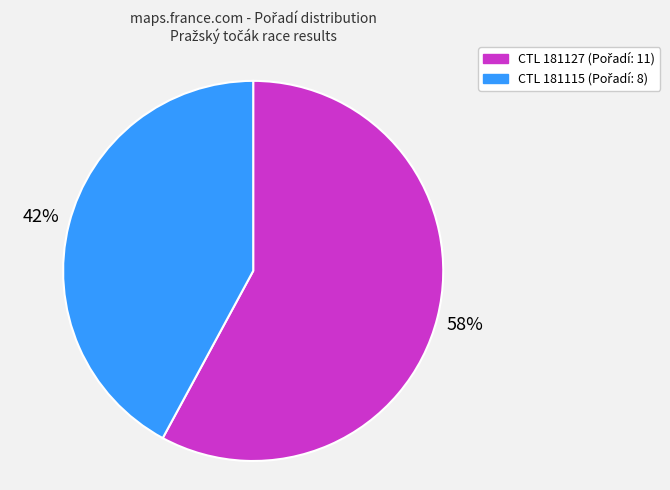

Does any single category account for the majority?

Yes